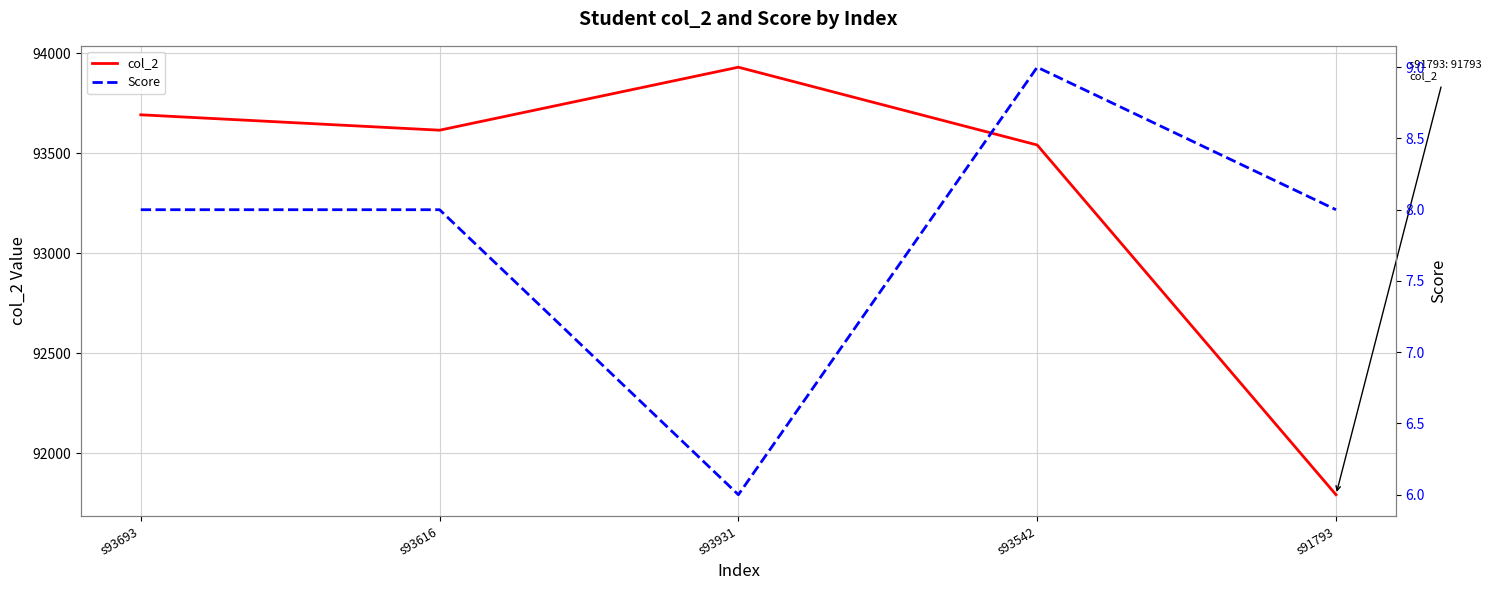

What is the difference between the highest and lowest values at s93693?

93685